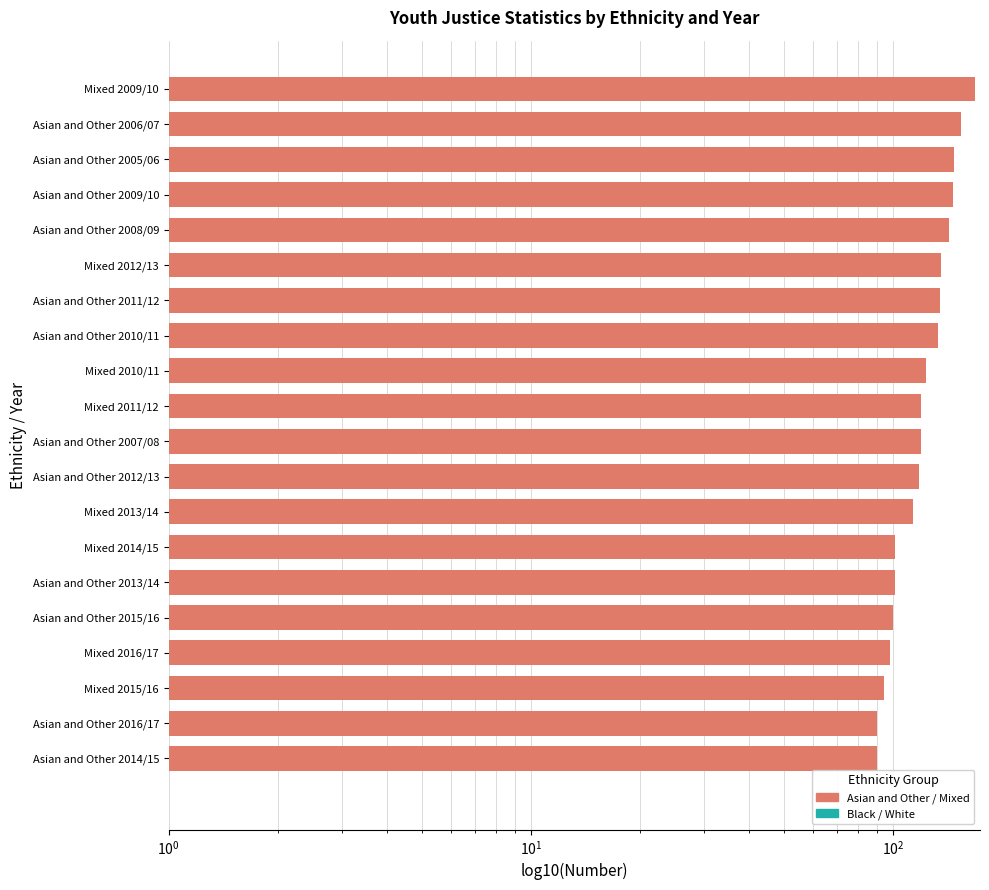

Rank the series by their maximum value, from lowest to highest.

Asian and Other, Mixed, Black, White